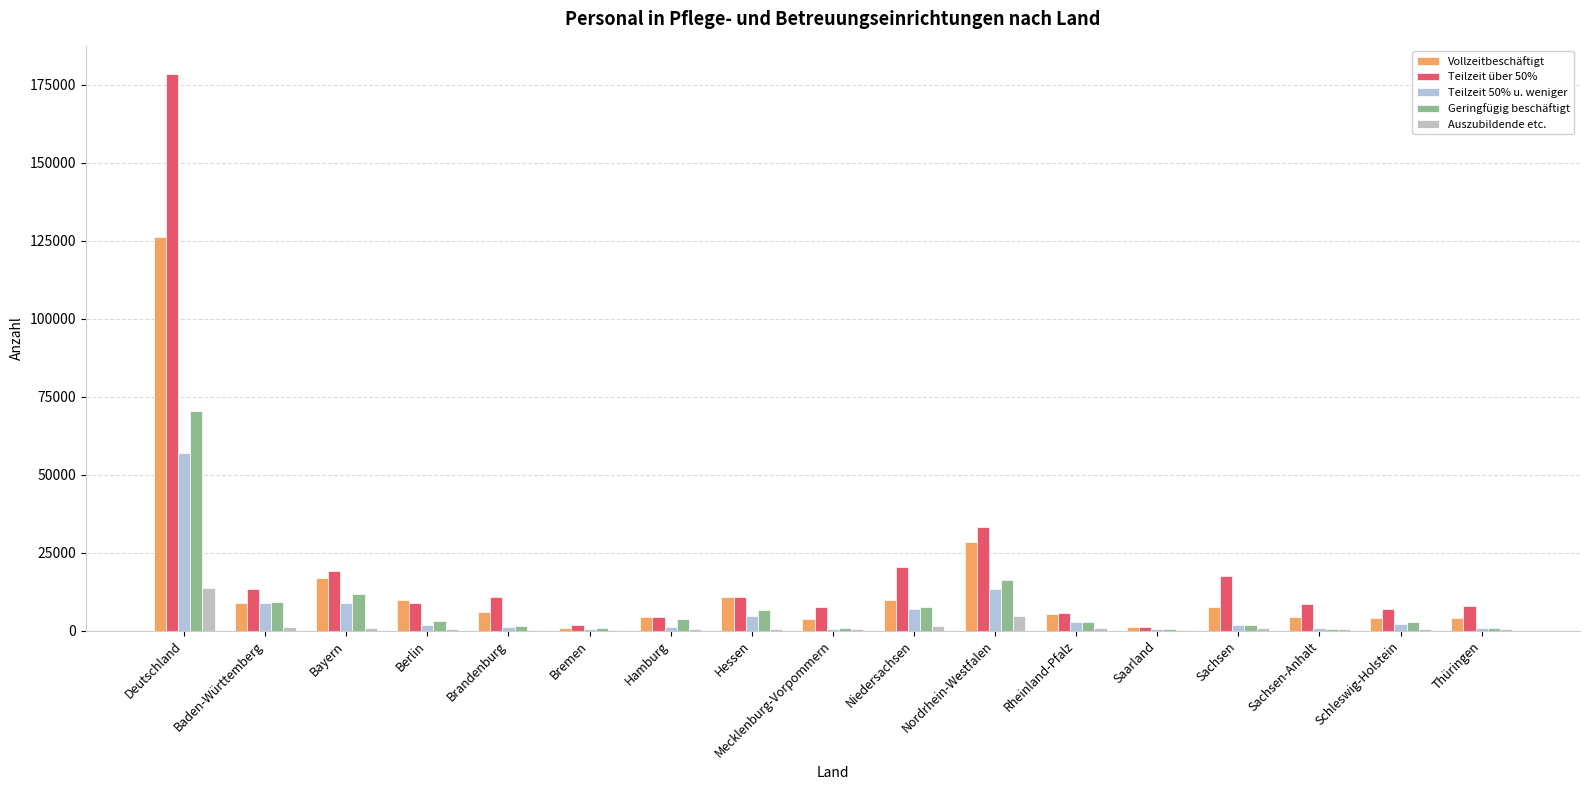

How many series are shown in this chart?

5